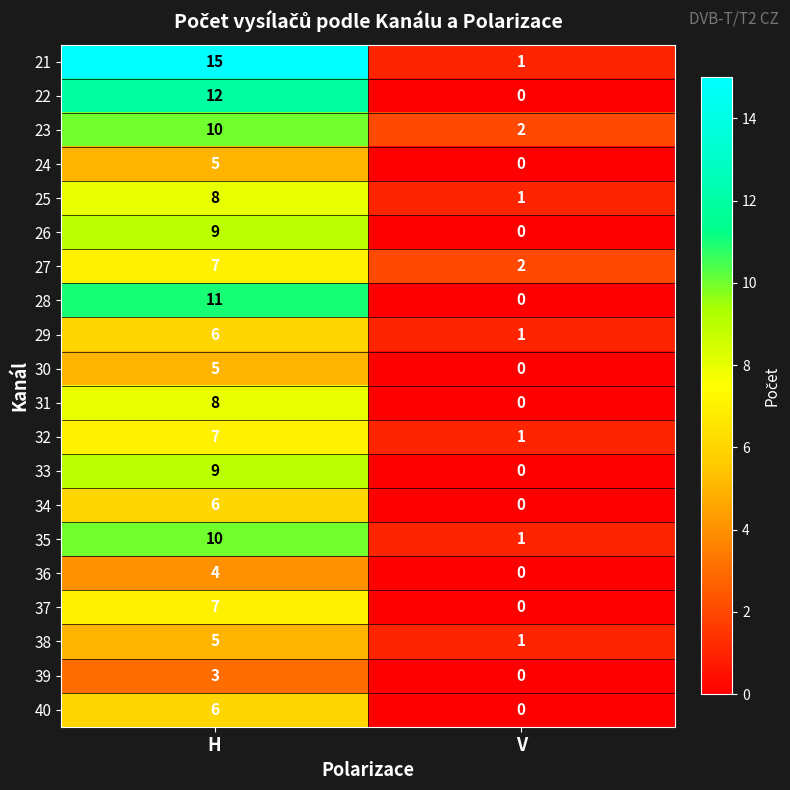

What is the difference between the maximum and minimum values in the 31 series?

8